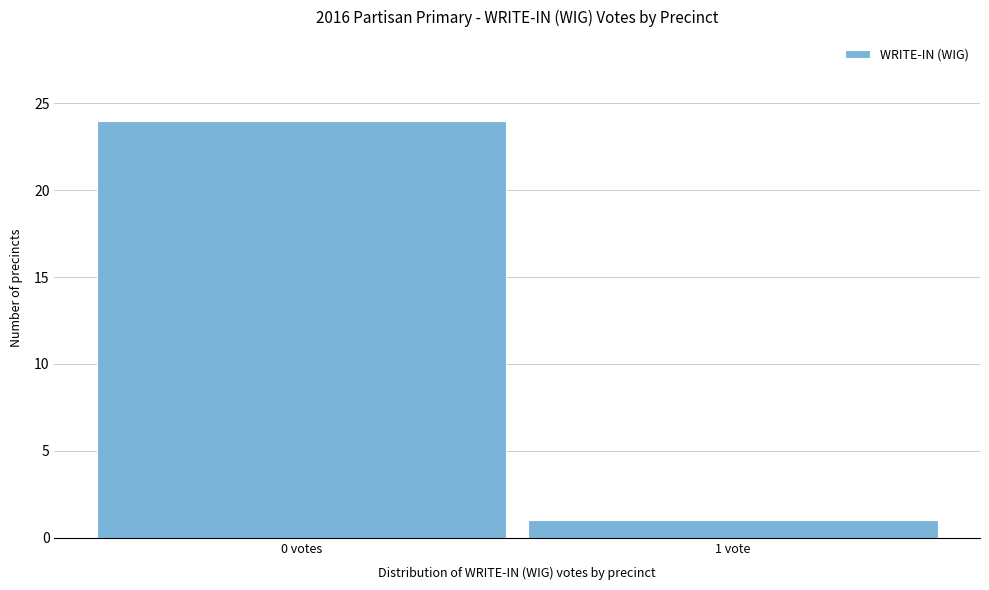

Reading left to right, transcribe all the data shown in this chart.

24	1